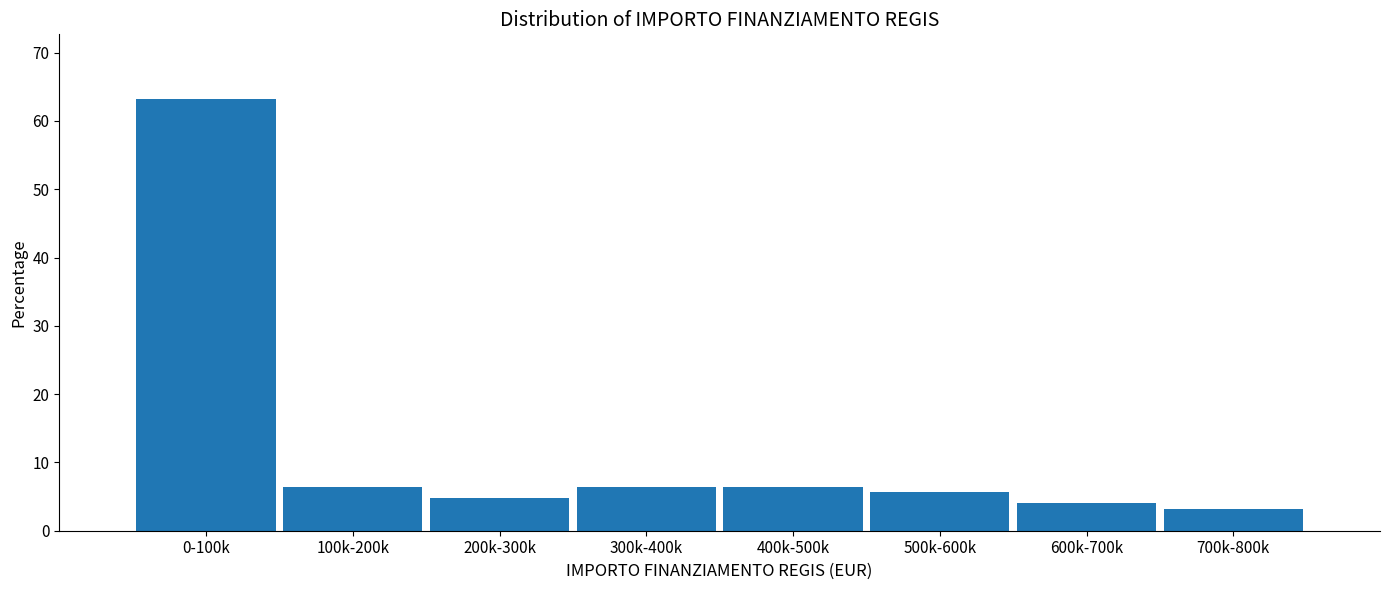

Reading right to left, extract all data points from this chart.

700k-800k=3.2	600k-700k=4.0	500k-600k=5.6	400k-500k=6.4	300k-400k=6.4	200k-300k=4.8	100k-200k=6.4	0-100k=63.2